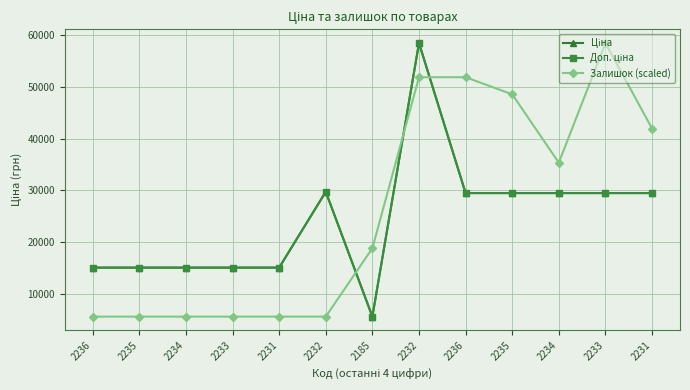

Is this an area chart (filled region under the line)?

No